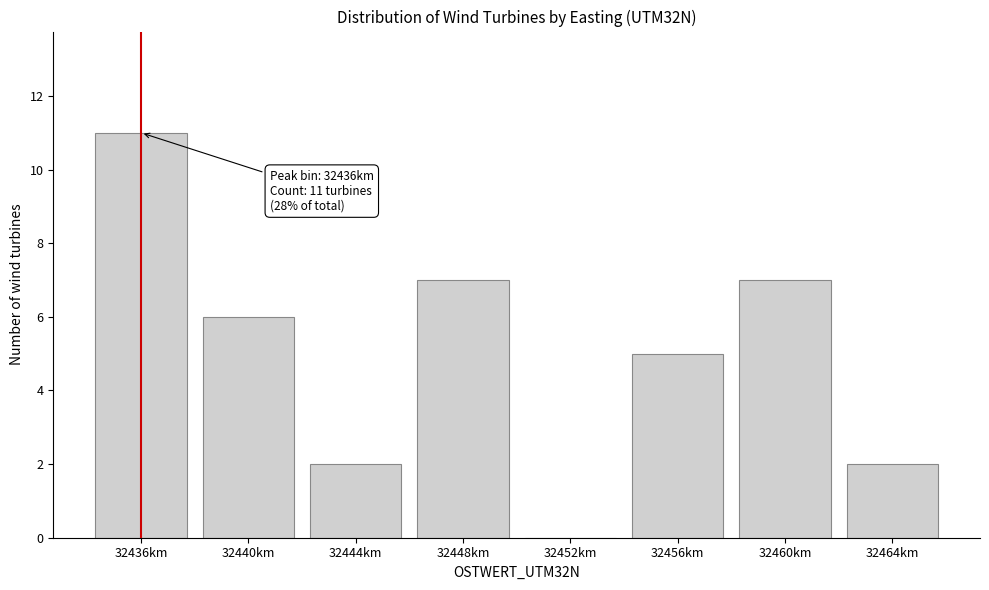

Reading right to left, what are all the values shown in this chart?

32464km=2	32460km=7	32456km=5	32452km=0	32448km=7	32444km=2	32440km=6	32436km=11